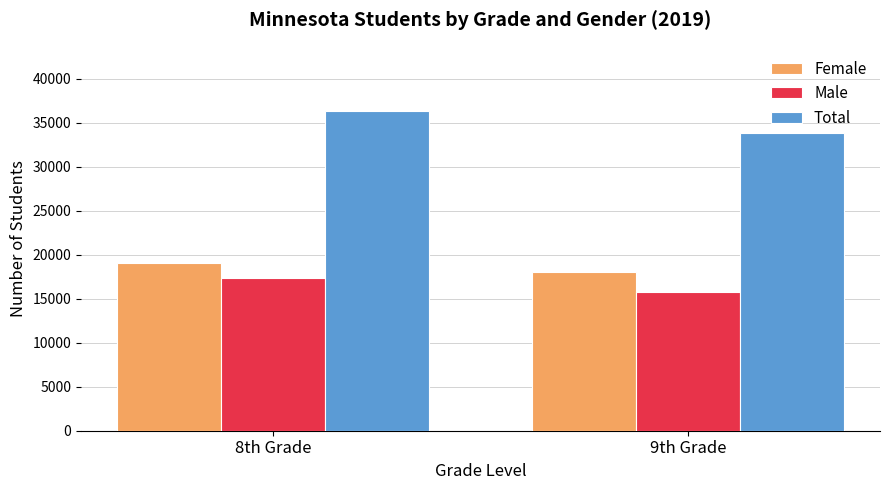

What is the average value of the Female series?

18548